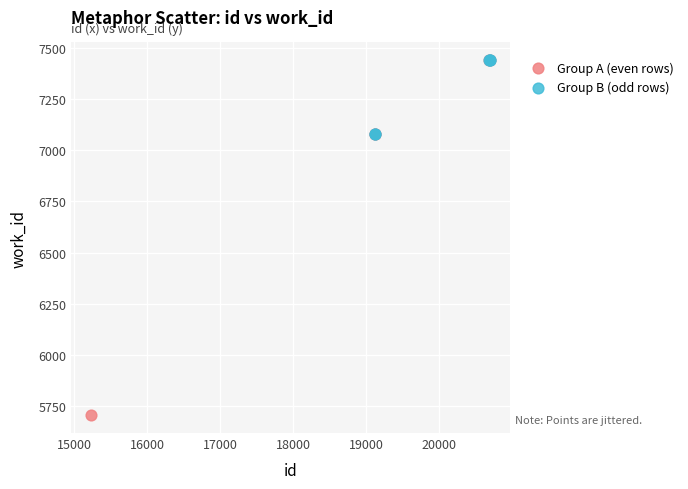

Which series reaches the minimum Y coordinate?

Group A (even rows)